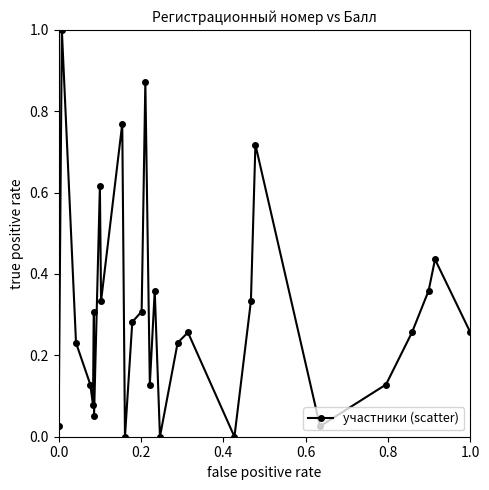

What is the sum of all values?

8.5